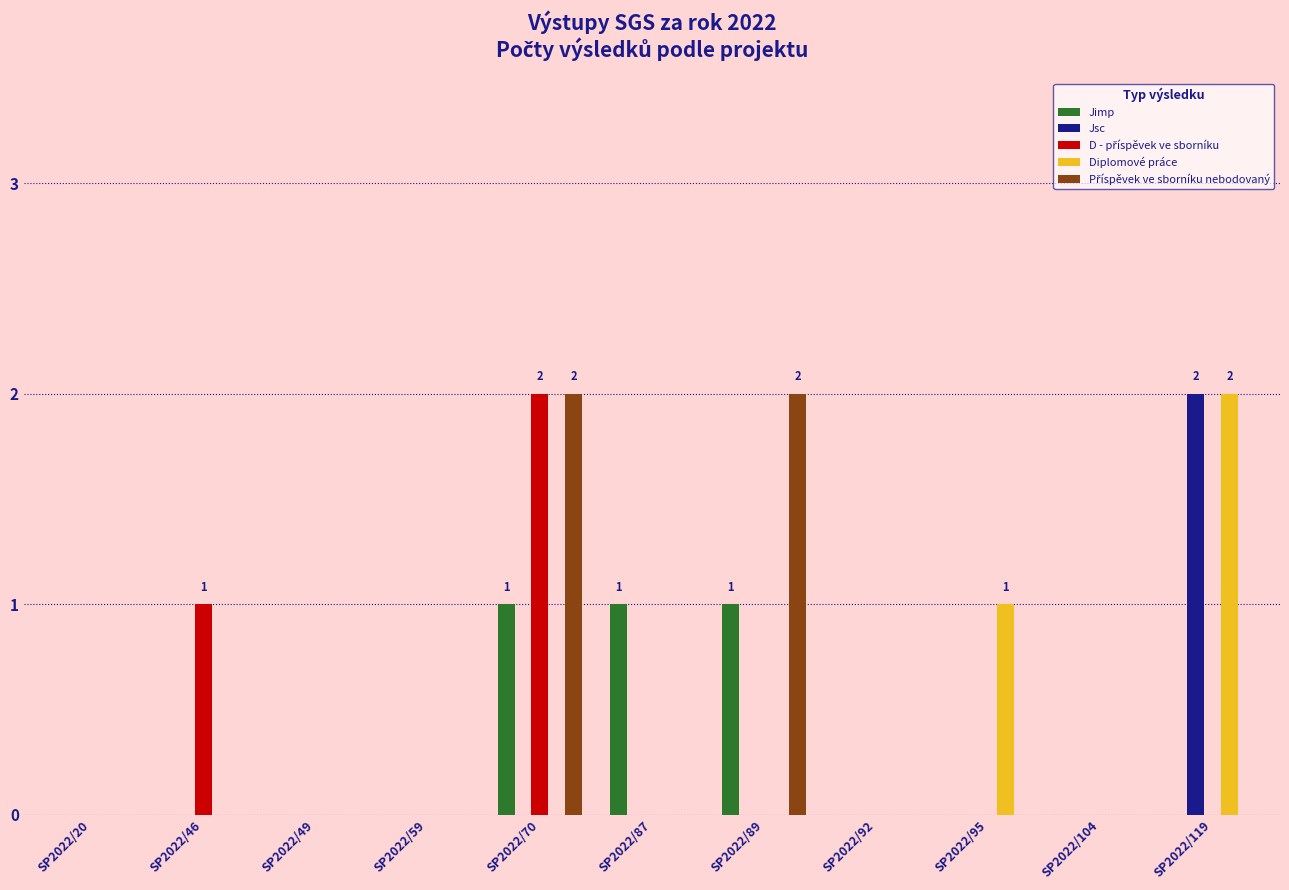

At which label does Jsc reach its peak?

SP2022/119